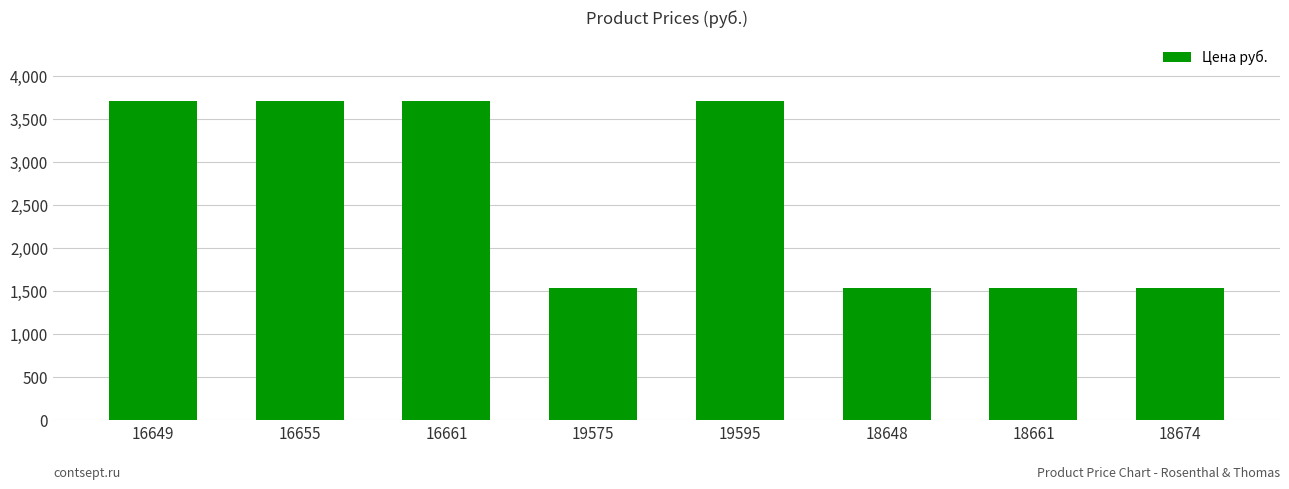

What is the minimum value shown in the chart?

1529.5